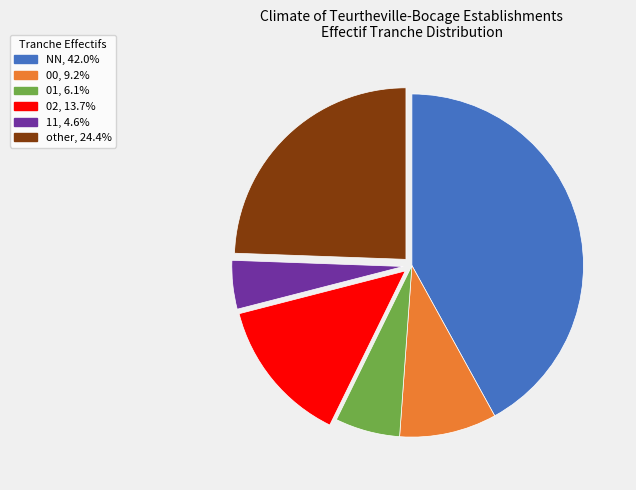

Rank the categories by value from highest to lowest.

NN, other, 02, 00, 01, 11